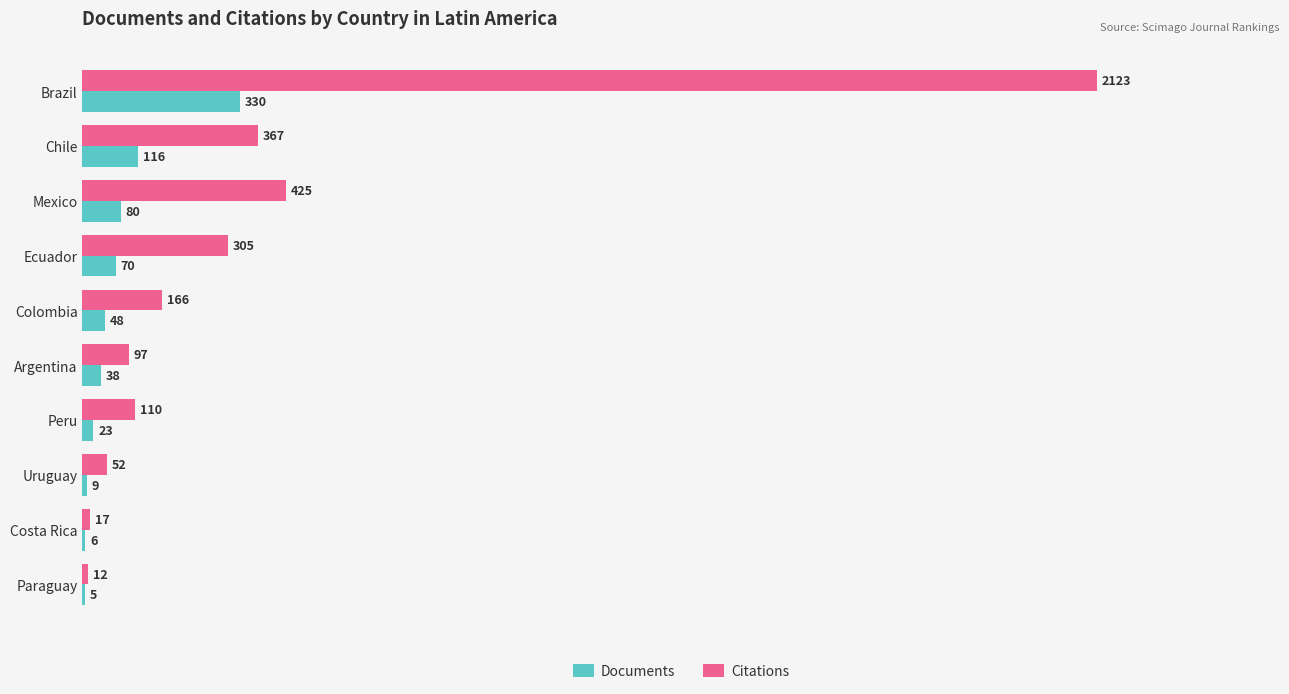

The value of Citations at Brazil is 818. True or false?

False